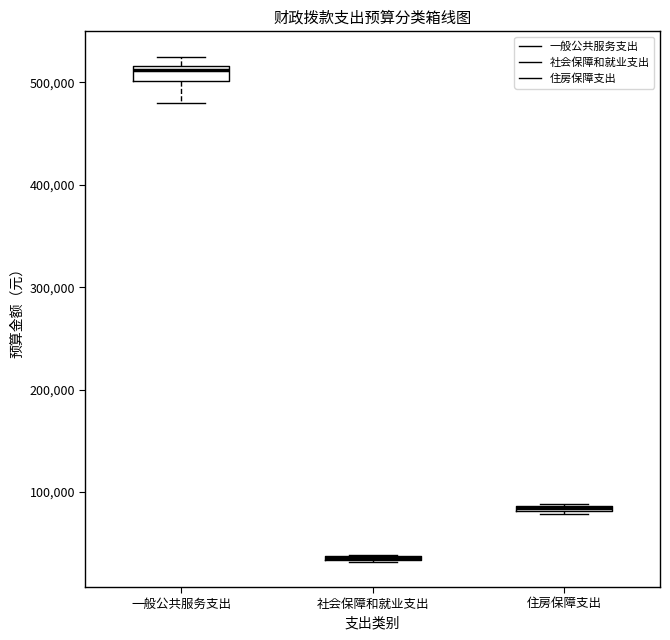

Where is the lower edge of the box for 一般公共服务支出 on the y-axis? The values are not printed on the chart, so give them approximately, as read against the axis.

500000